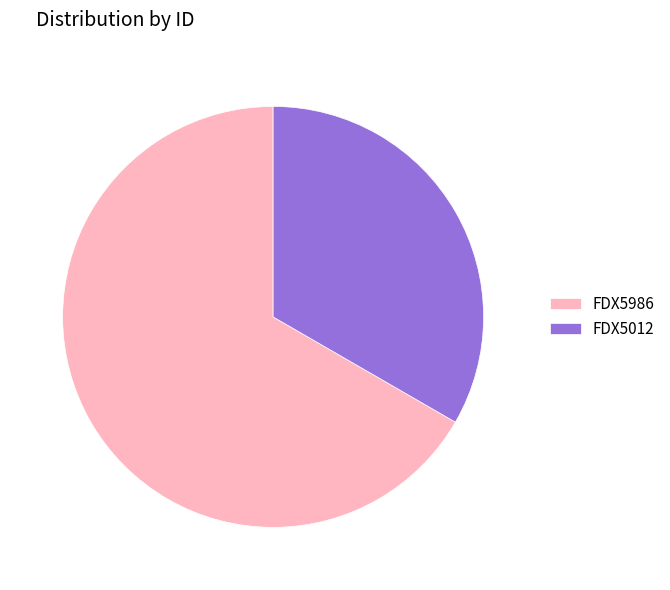

Is the sum of FDX5986 and FDX5012 greater than half?

Yes